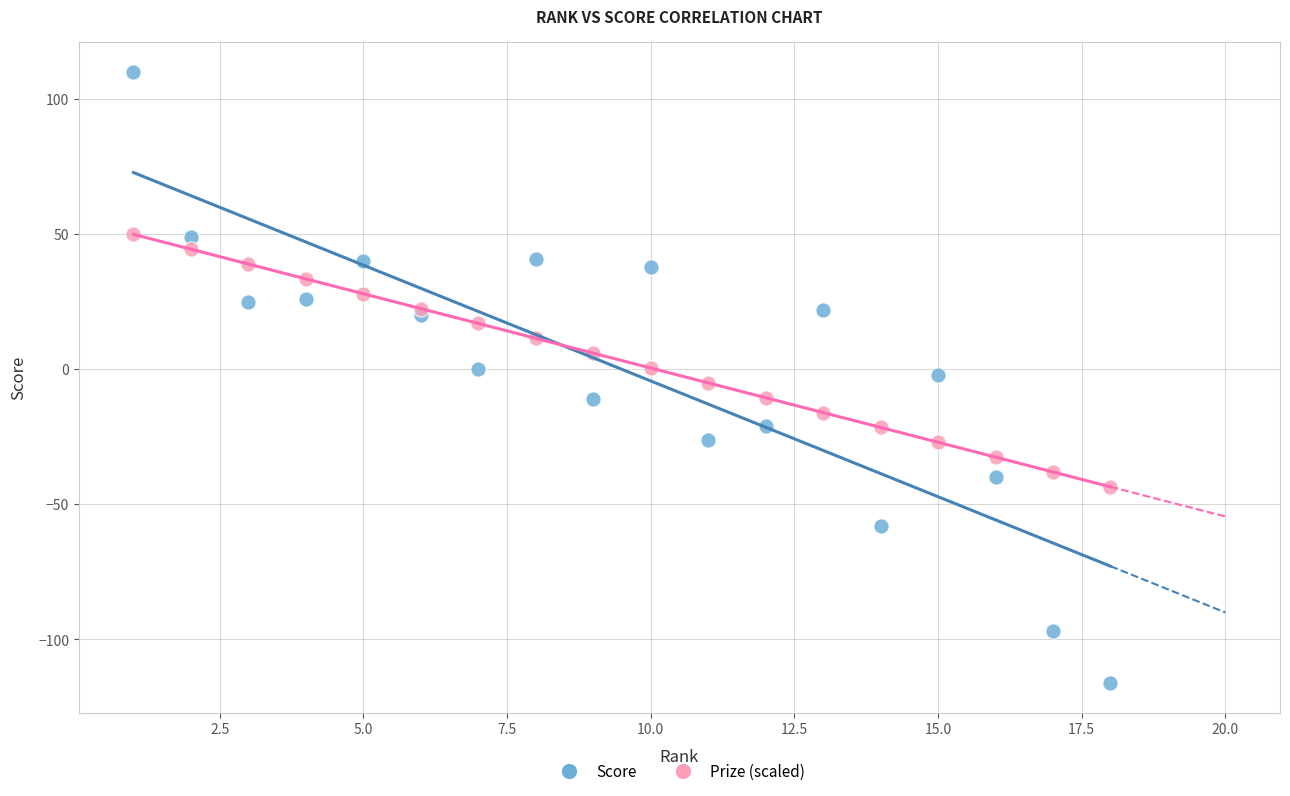

Across all data points, what is the range of Y values (max minus min)?

226.0